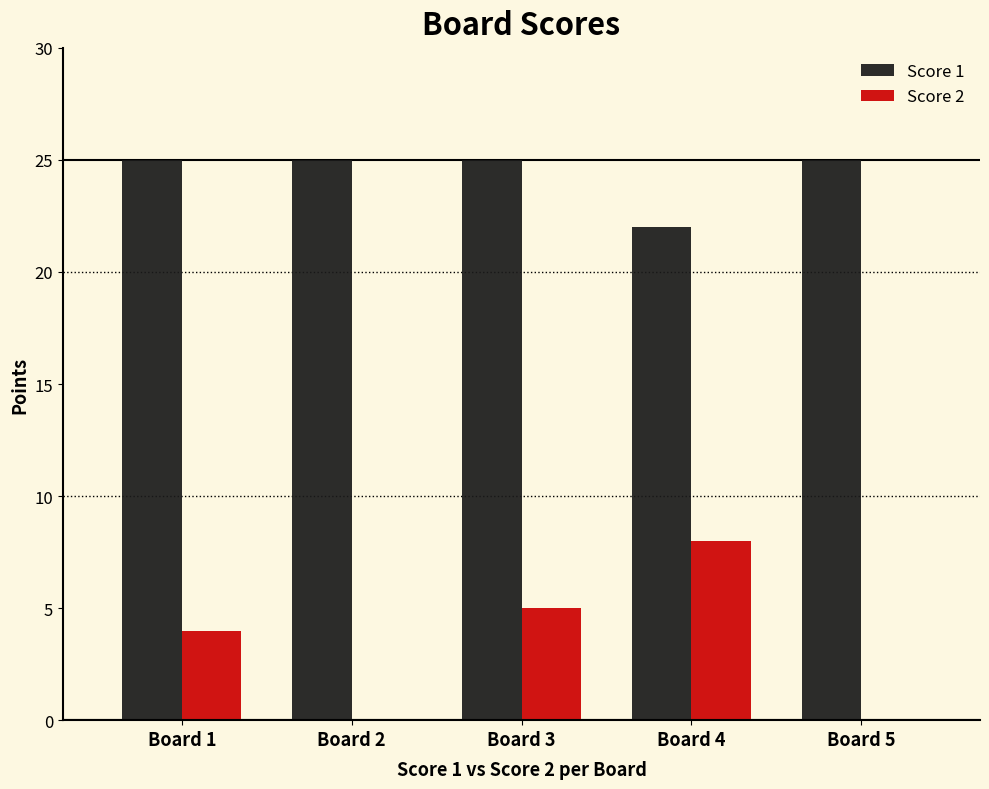

Is it true that Score 2 equals 4 at Board 1?

True